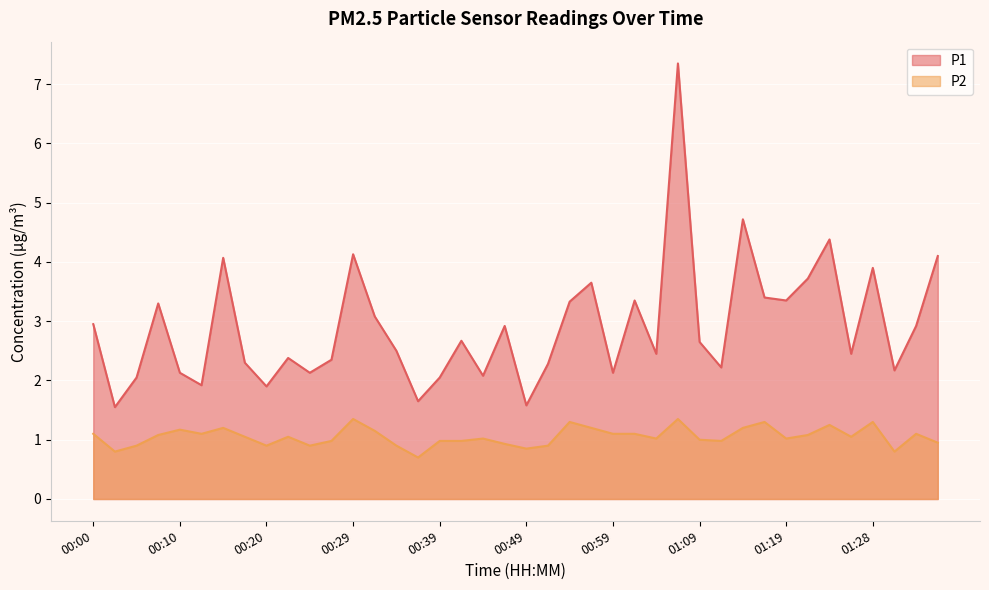

True or false: P2 has more than 0 interior local peaks.

True